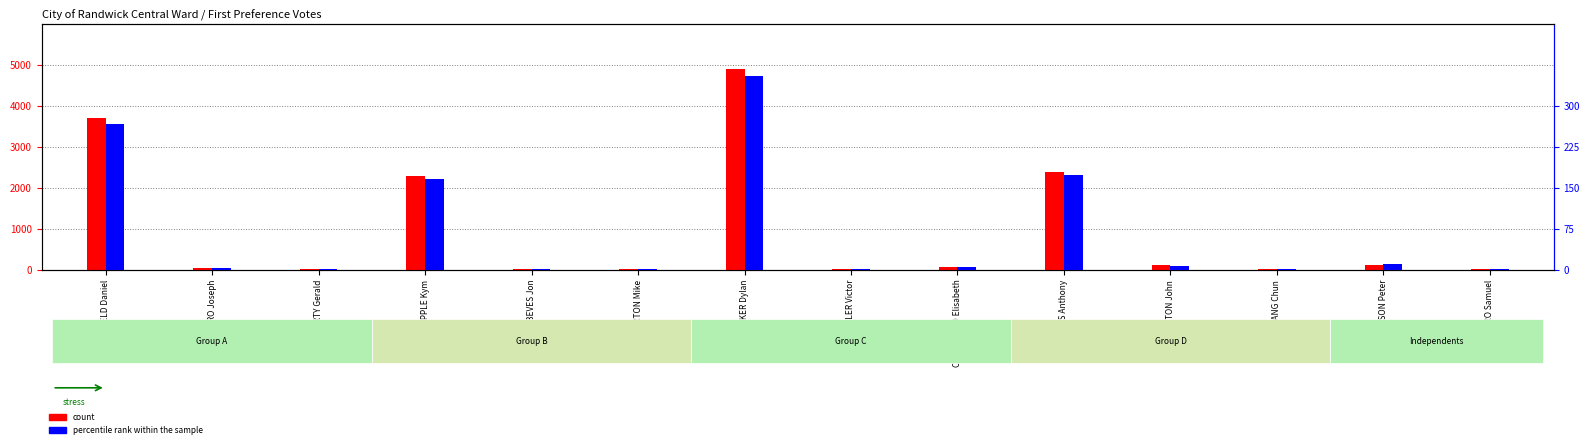

What position from the right is THOMPSON Peter?

2